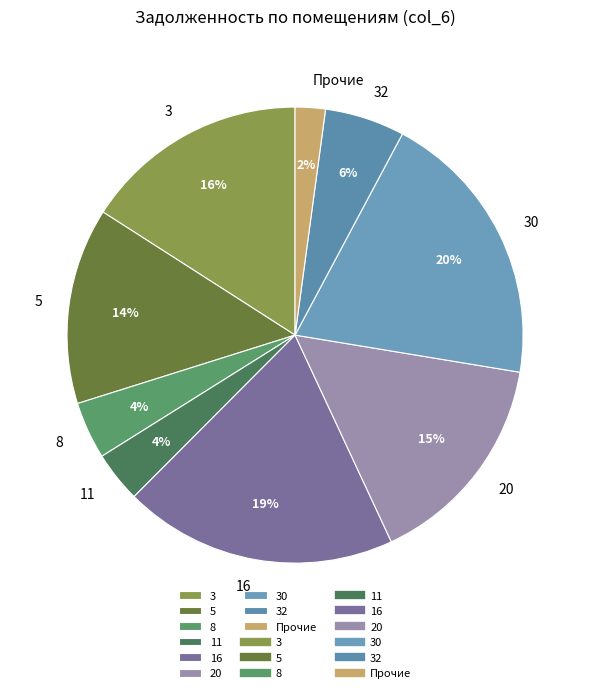

Is it true that 30 is 20% of the pie?

True